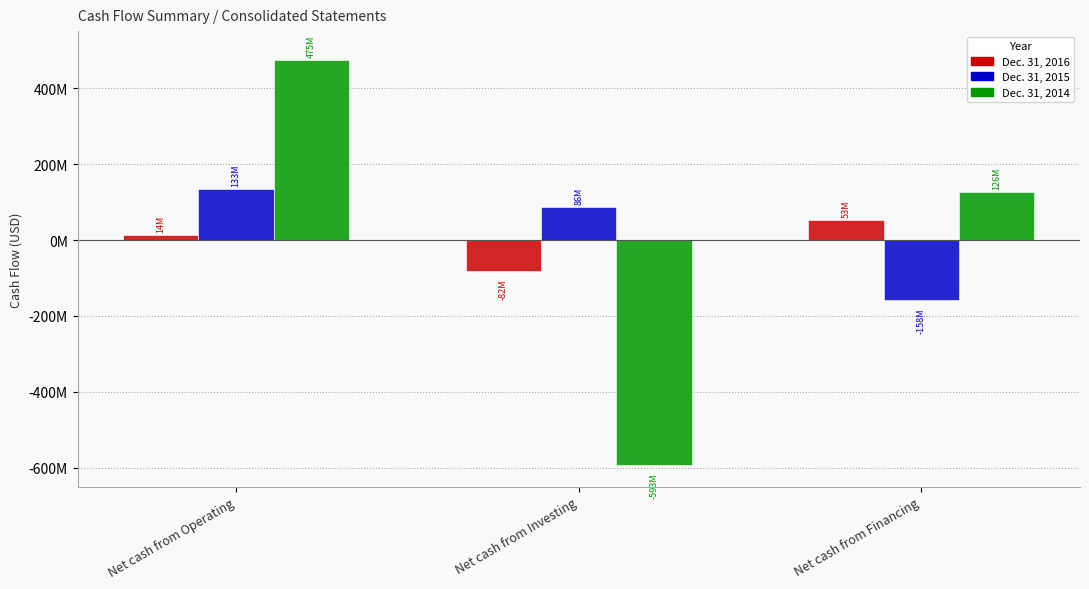

Where is Dec. 31, 2016 nearest to the value -14679000?

Net cash from Operating